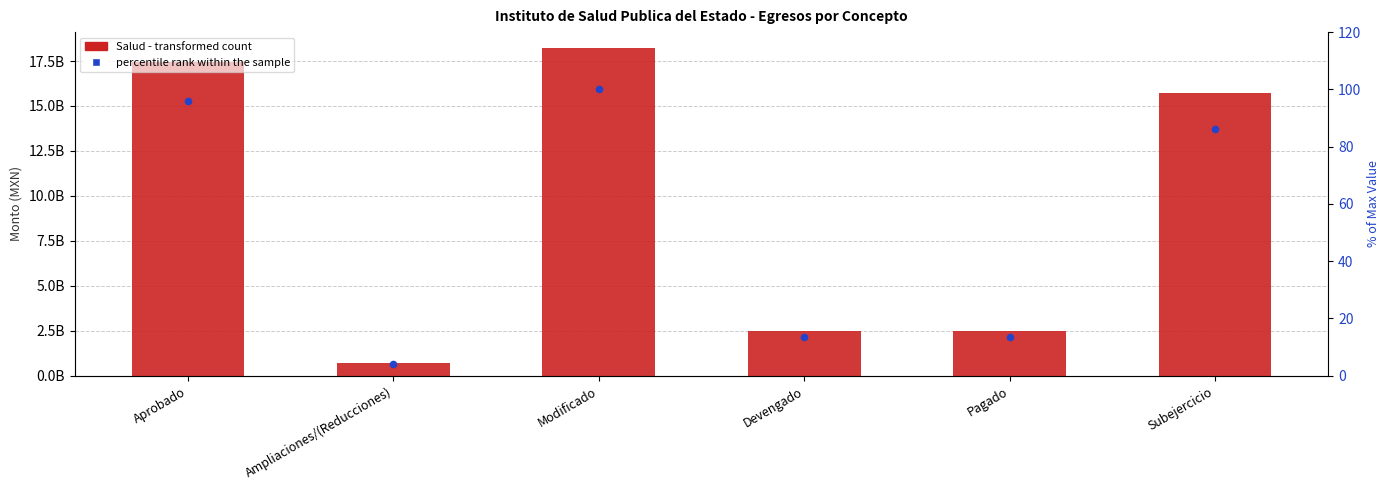

What is the total value across all series at Modificado?

18197831635.5